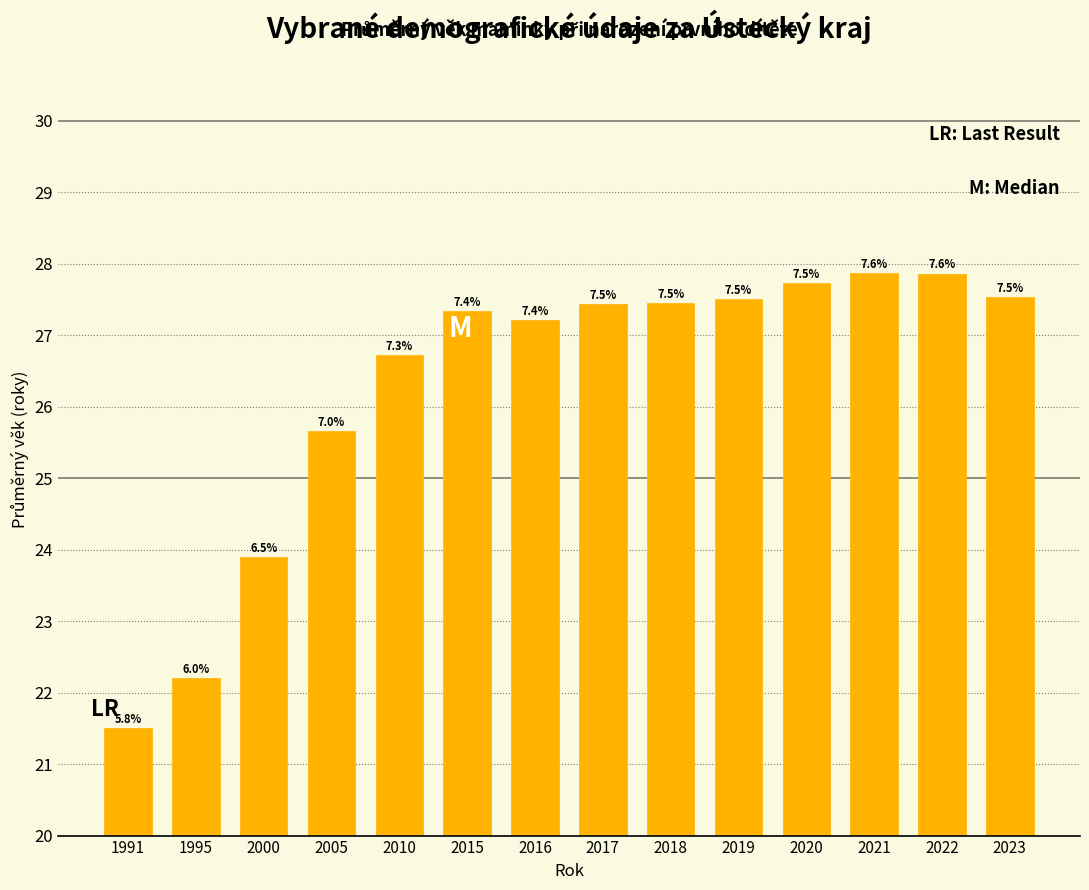

How many bars are there in total?

14